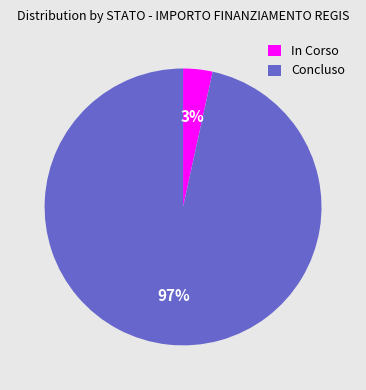

Which has a higher value, In Corso or Concluso?

Concluso